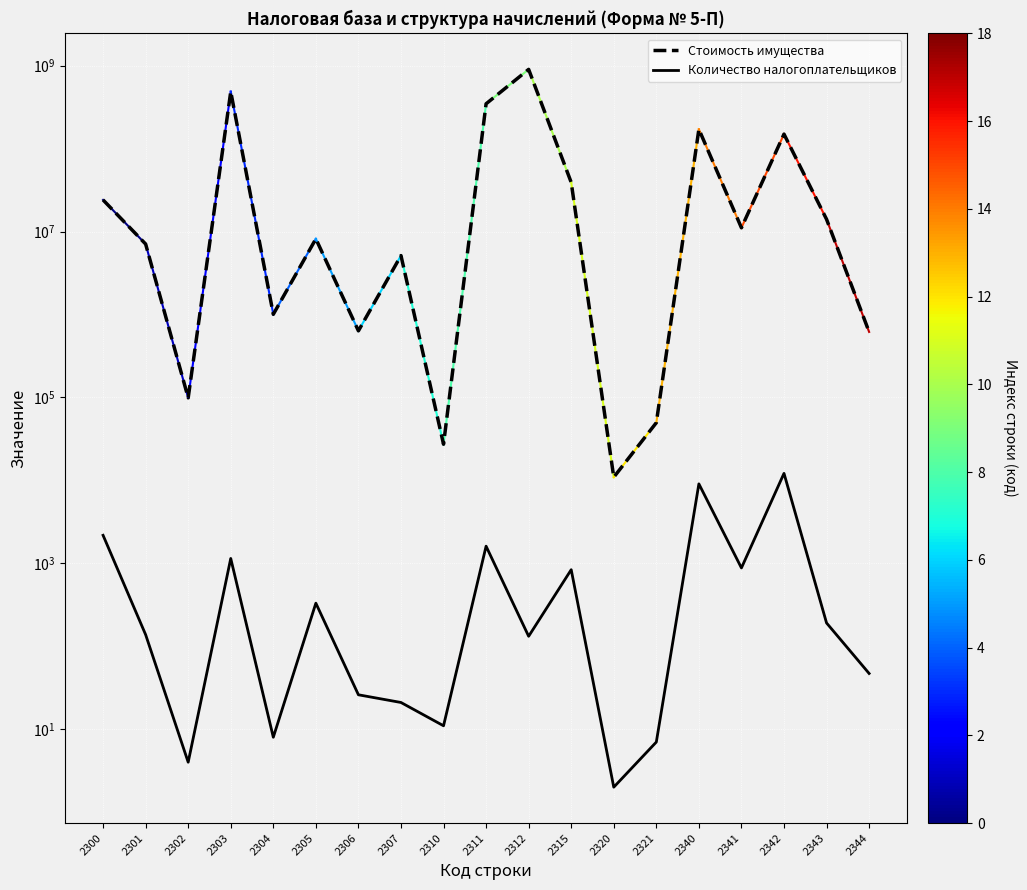

What is the minimum value shown in the chart?

2